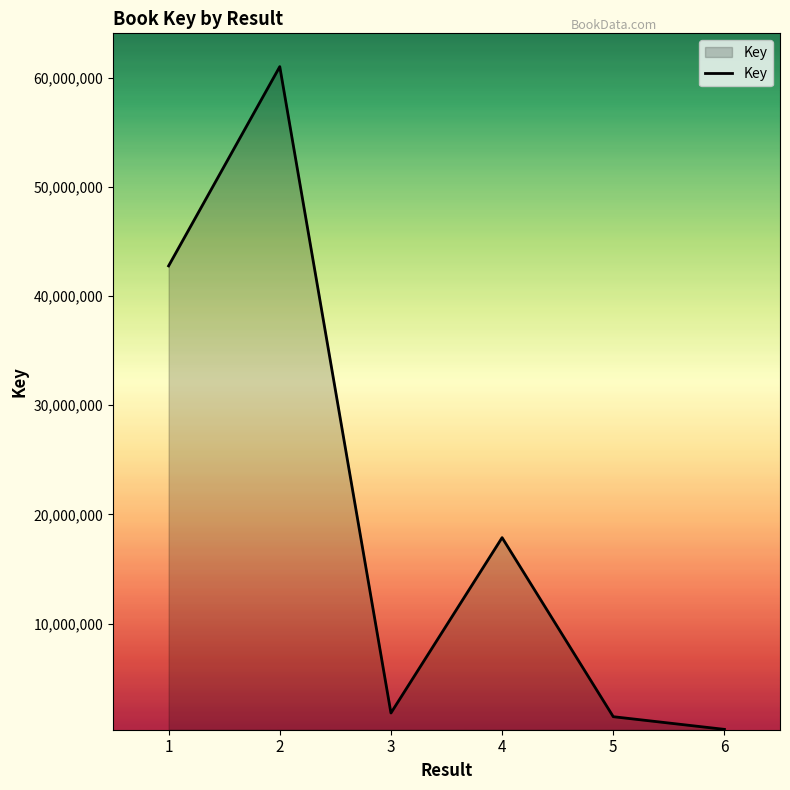

Which category has the highest value across all series?

2